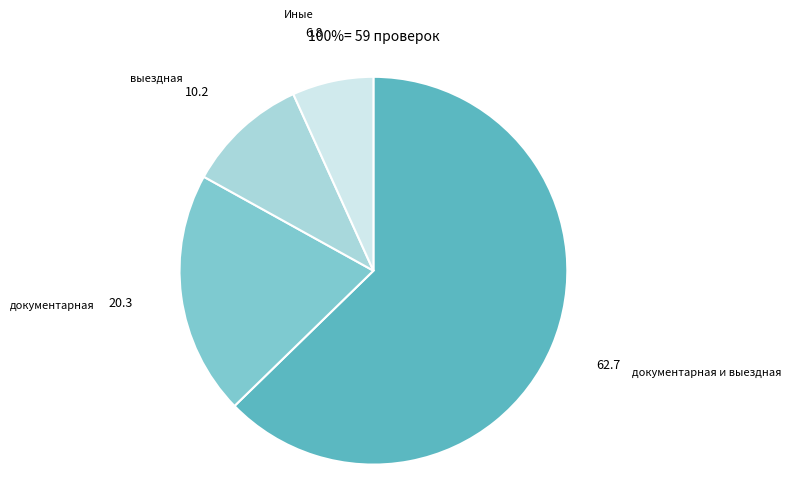

Do документарная и выездная and документарная together represent more than half of the pie?

Yes